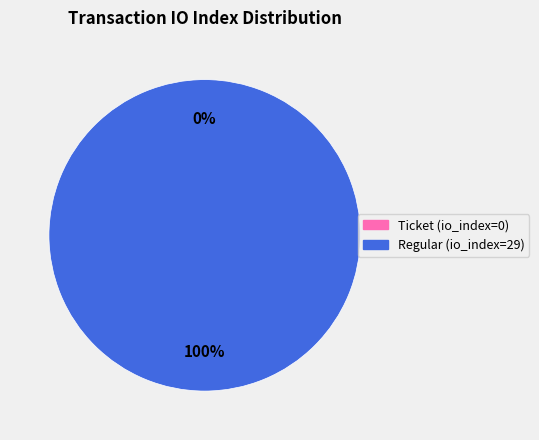

Count the number of slices in the pie.

2